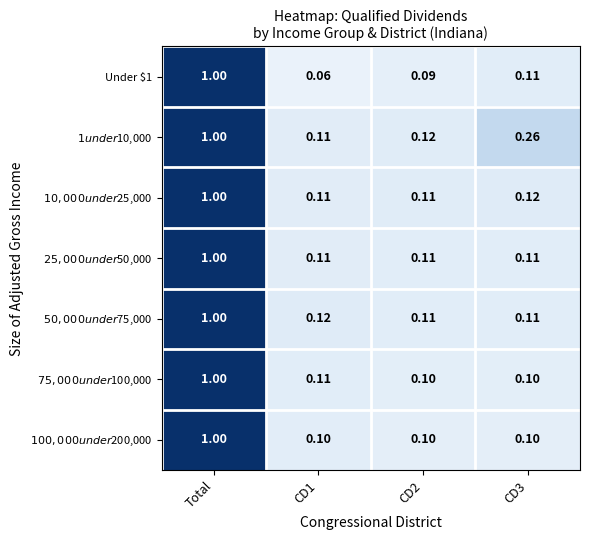

At which category is the sum across all series the highest?

Total